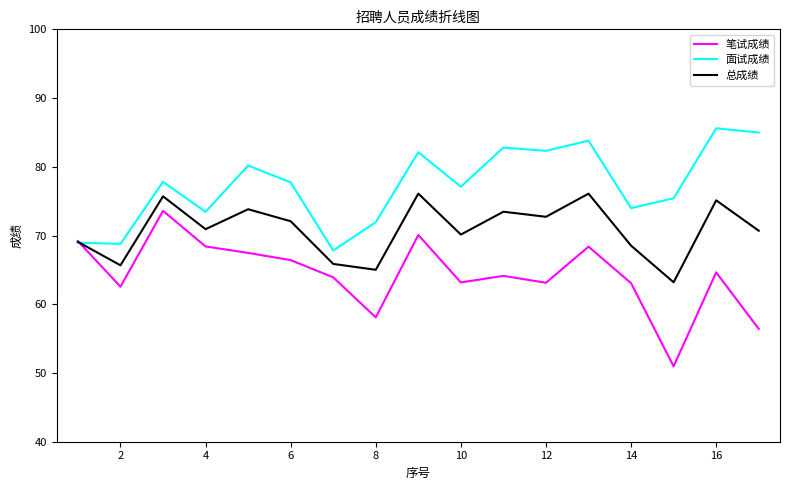

What is the highest value of the 笔试成绩 series?

73.6